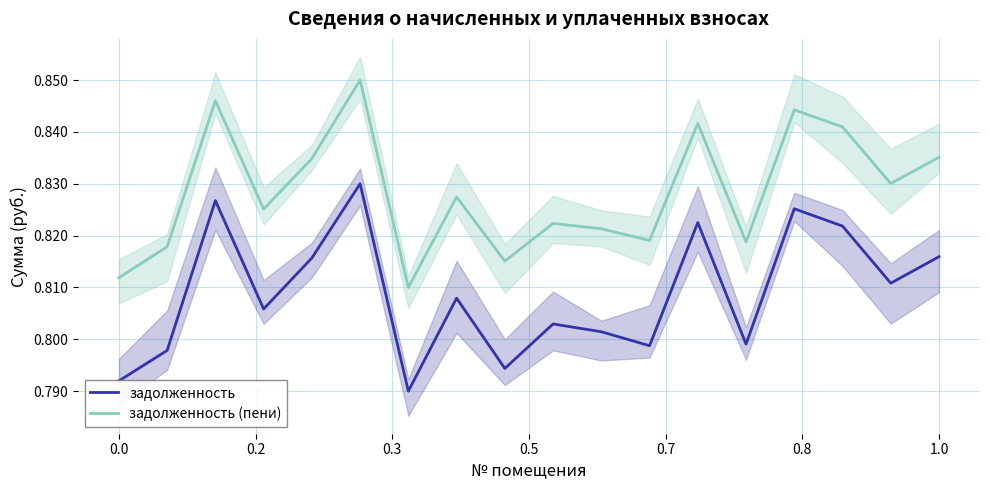

True or false: задолженность has a value of 0.4 at 1.0.

False